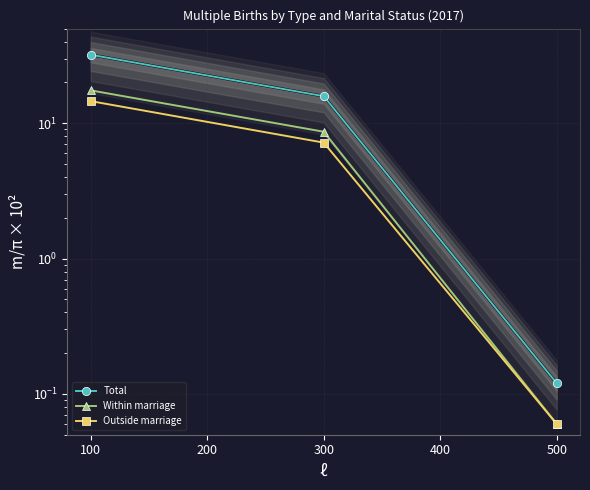

What is the sum of all Within marriage values?

26.2